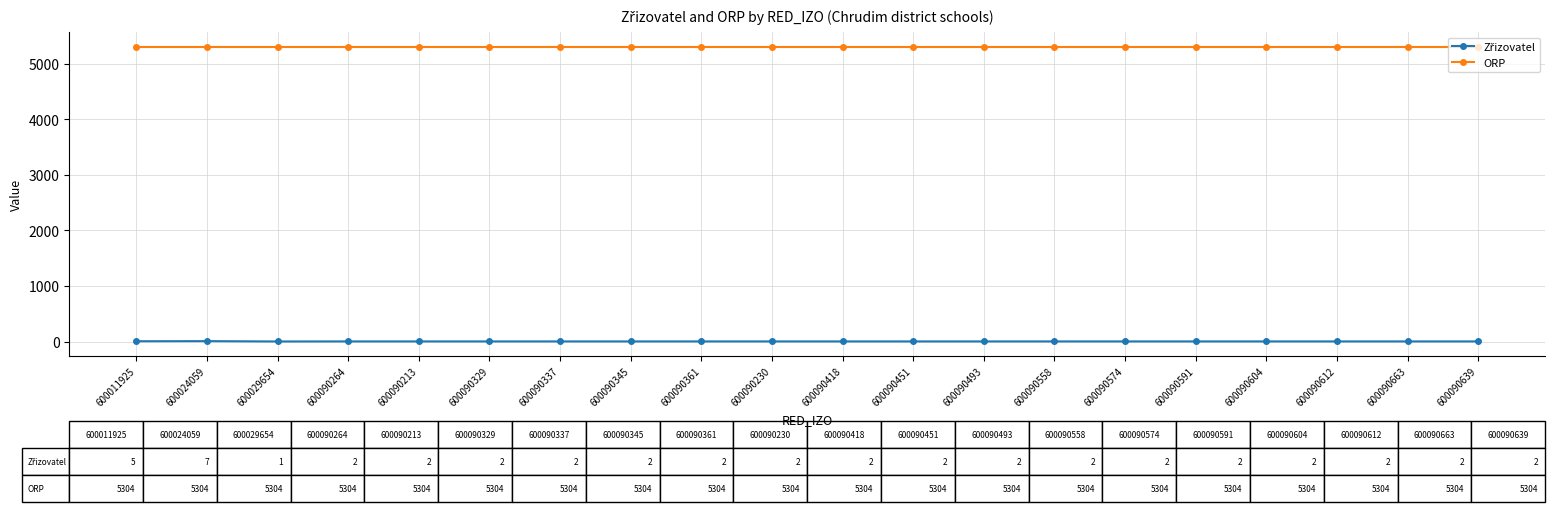

Which series has the largest total across all categories?

ORP